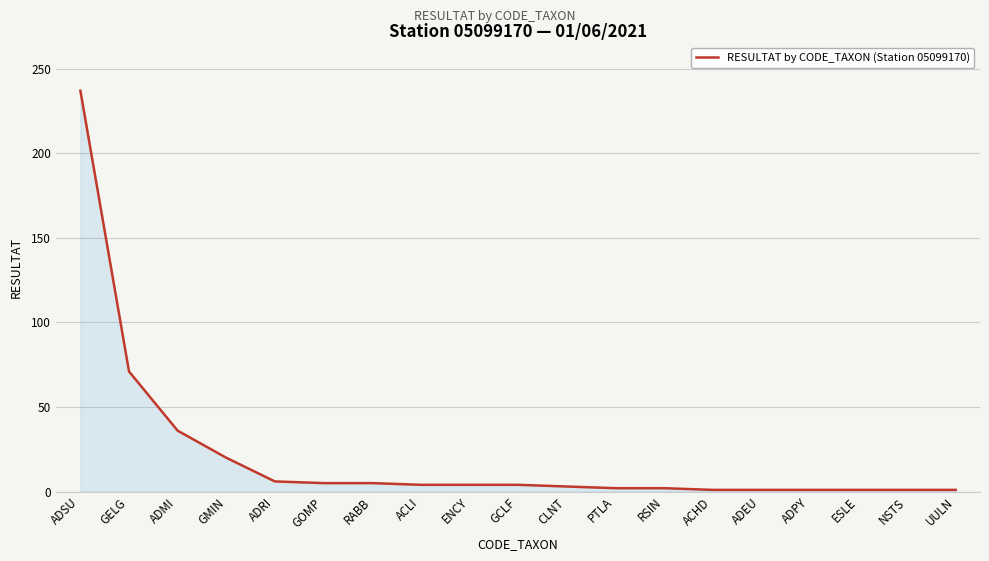

At which category does the chart reach its peak across all series?

ADSU